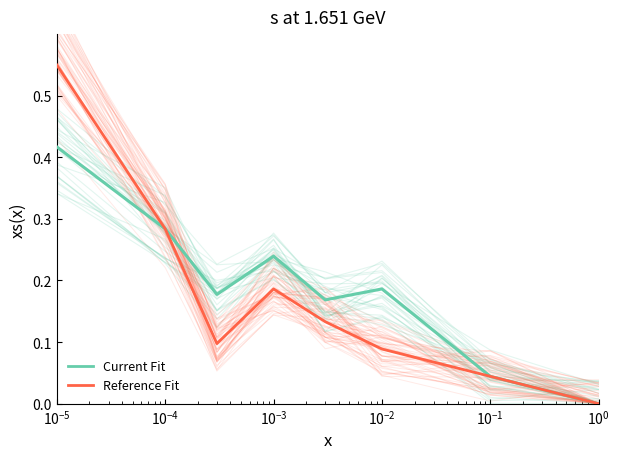

Where is the first local maximum for Current Fit?

$\mathdefault{10^{-3}}$